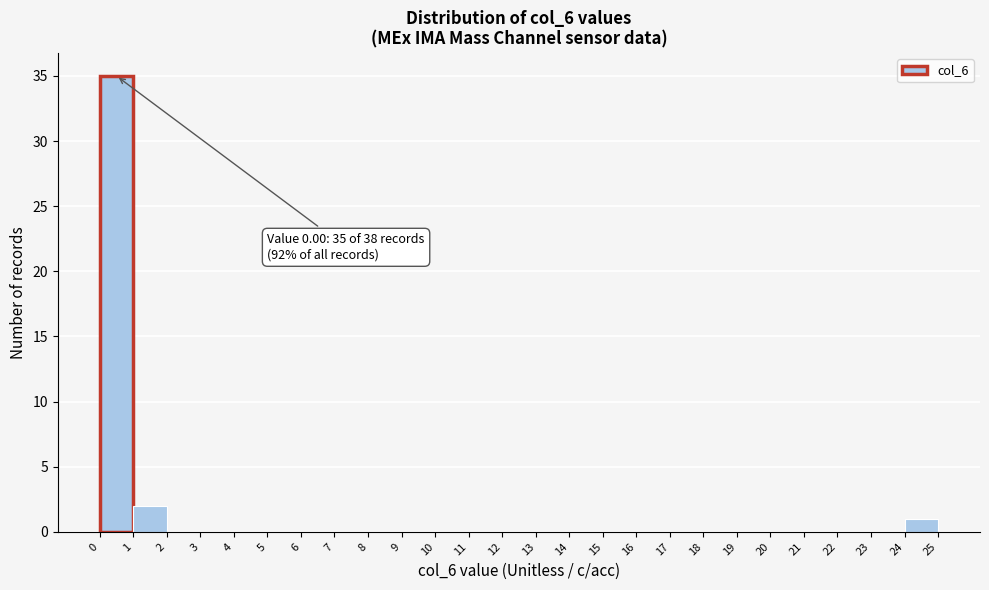

Over which range of the x-axis is the bar tallest?

0 to 1